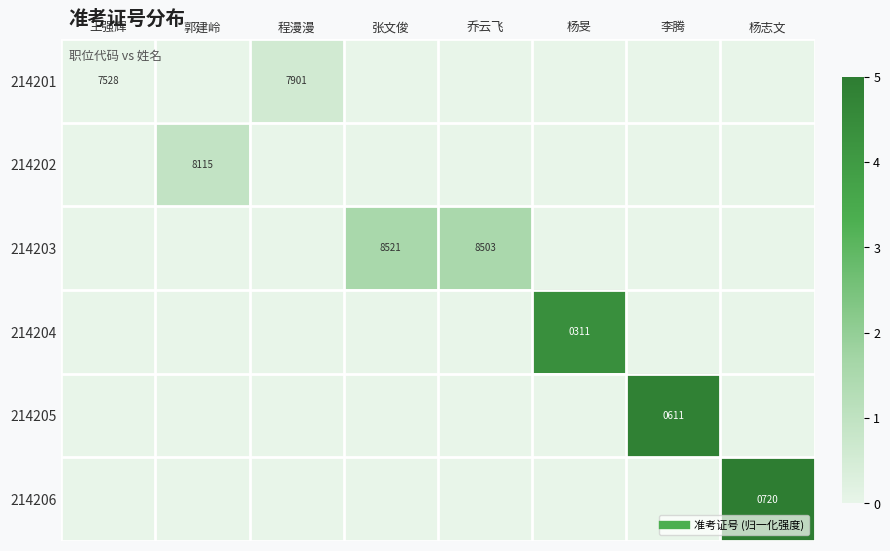

The 214204 series shows 0.0 at 王强辉. True or false?

True